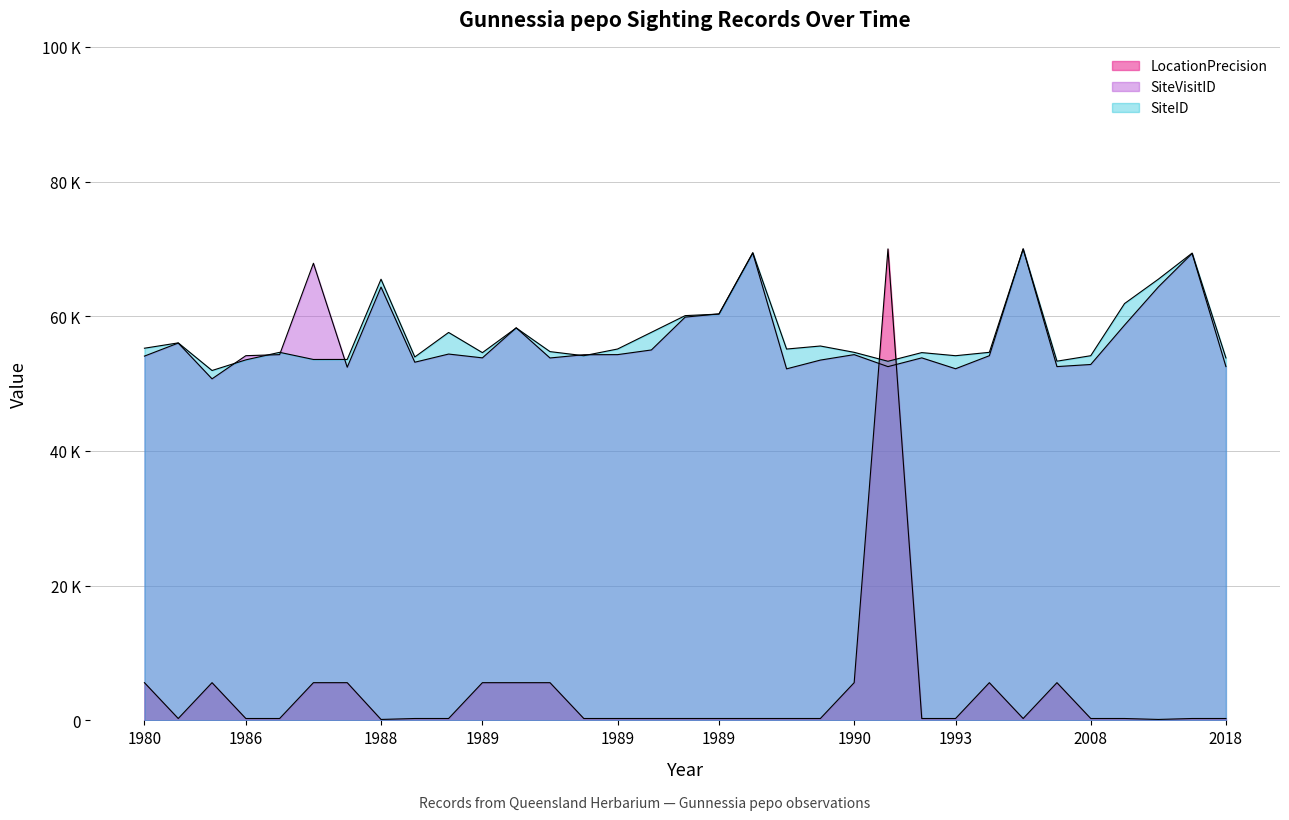

What is the value of the SiteVisitID point at the 7th from the left?

52432.3